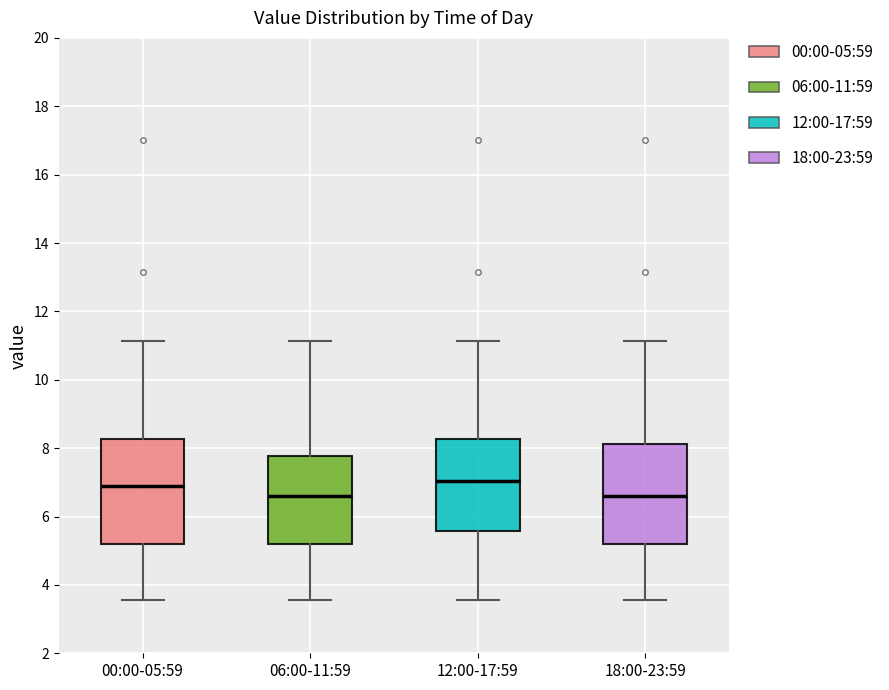

Reading left to right, transcribe this box plot: for each box, give where its median line is, the range the box spans, and where its two whiskers end, as read against the y-axis. The values are not printed on the chart, so give them approximately, as read against the axis.

00:00-05:59: median 6.8, box 5.2 to 8.2, whiskers 3.6 to 11.2
06:00-11:59: median 6.6, box 5.2 to 7.8, whiskers 3.6 to 11.2
12:00-17:59: median 7.0, box 5.6 to 8.2, whiskers 3.6 to 11.2
18:00-23:59: median 6.6, box 5.2 to 8.2, whiskers 3.6 to 11.2